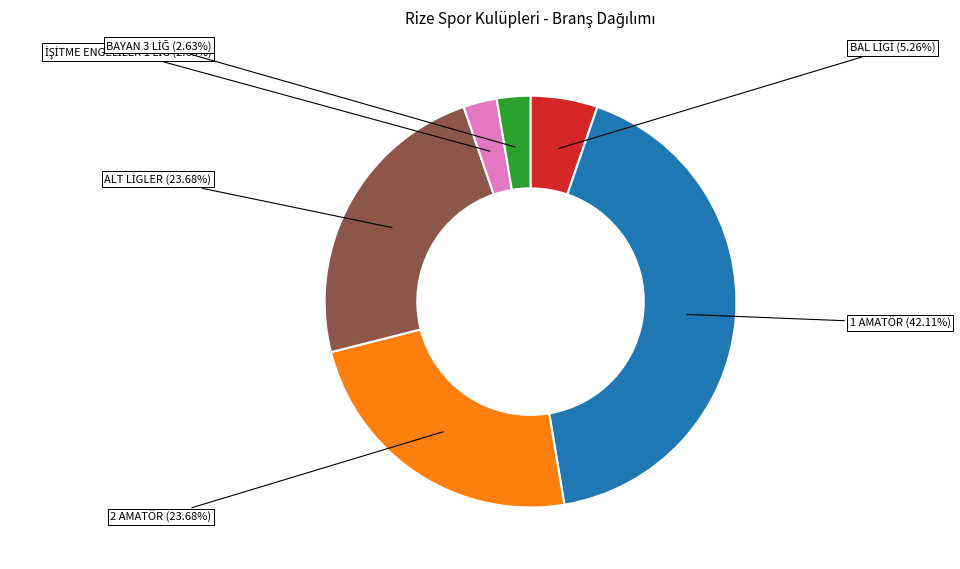

To the nearest percent, what is the difference between the largest and smallest slice percentages?

39%